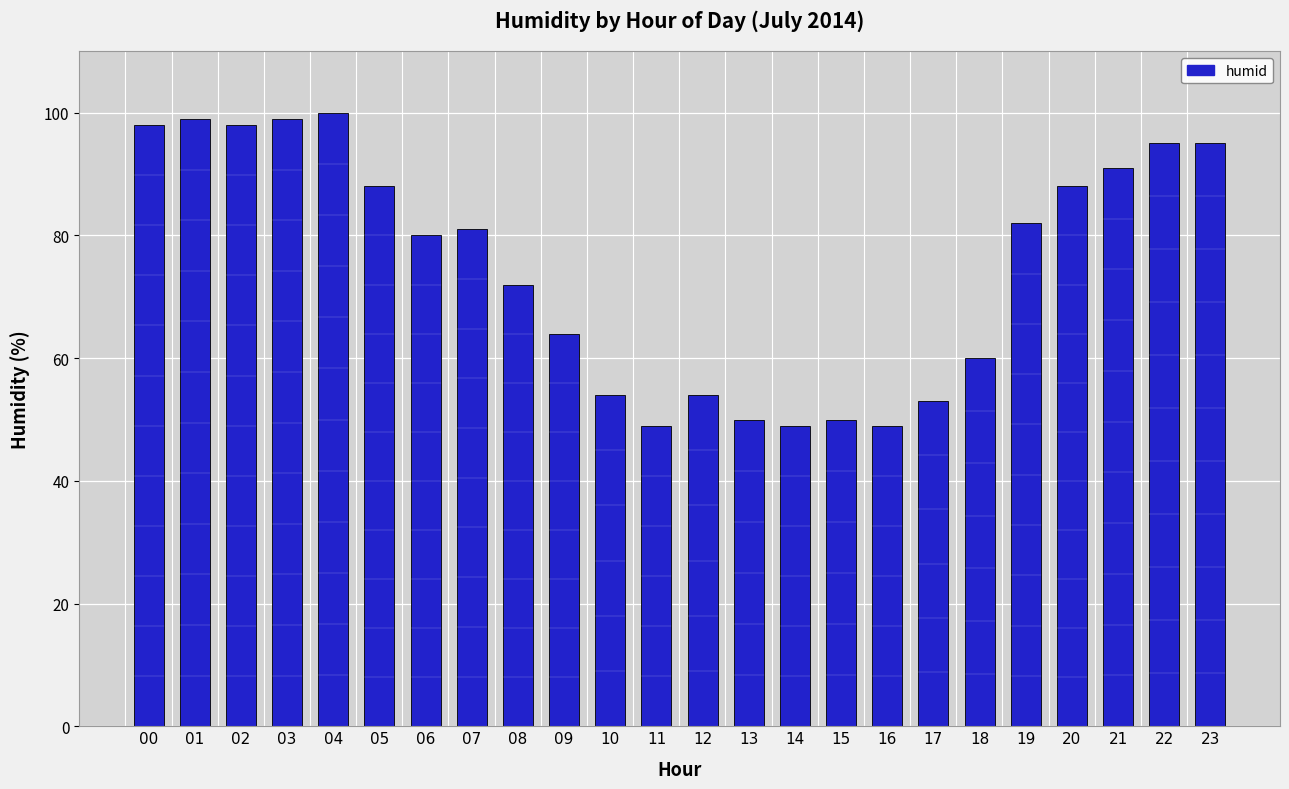

How many values are below 81?

12